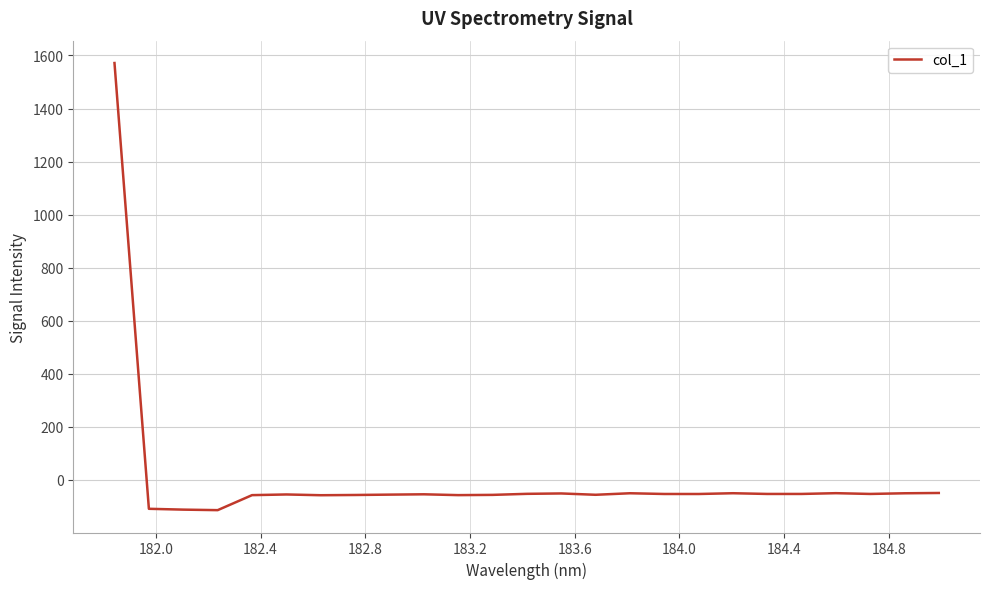

What is the difference between the maximum and minimum values?

1685.5